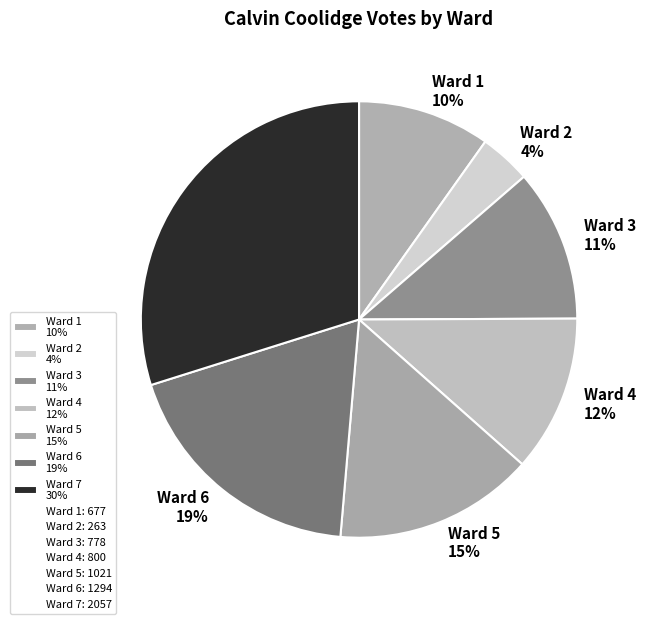

To the nearest percent, what is the average slice percentage?

14%